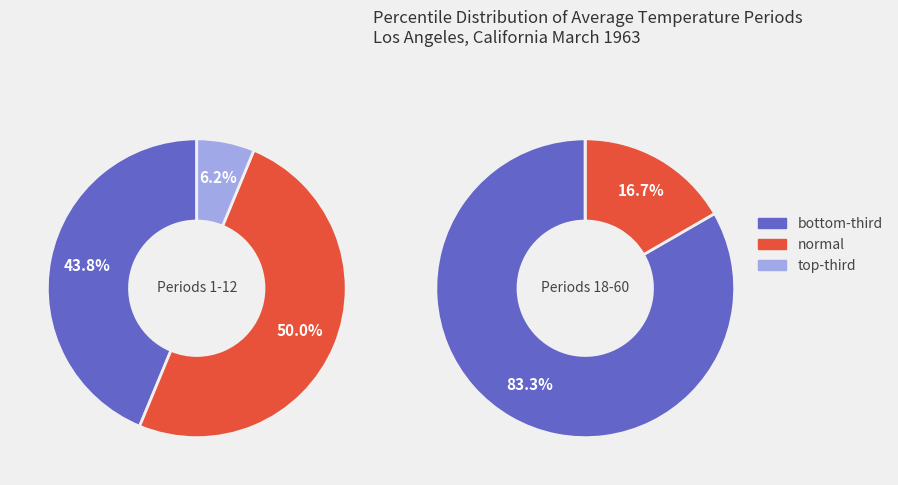

Does 2 represent more than half of the total?

No